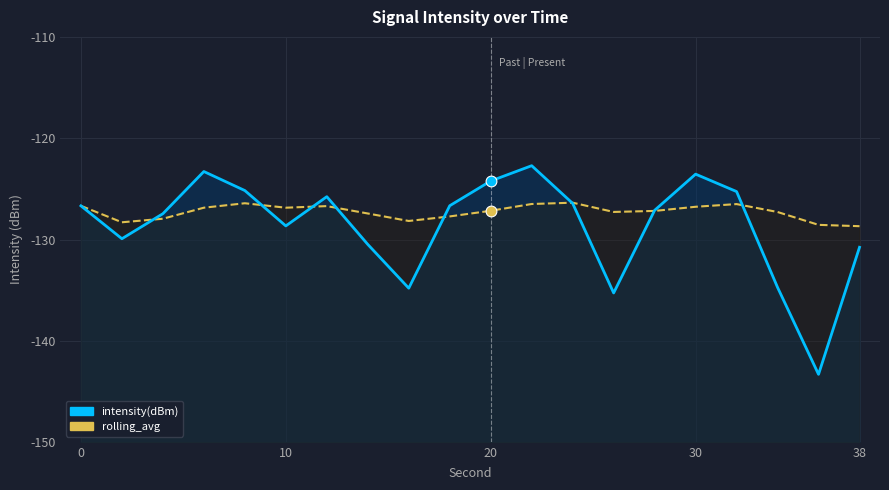

At how many categories does at least one series exceed -125?

4